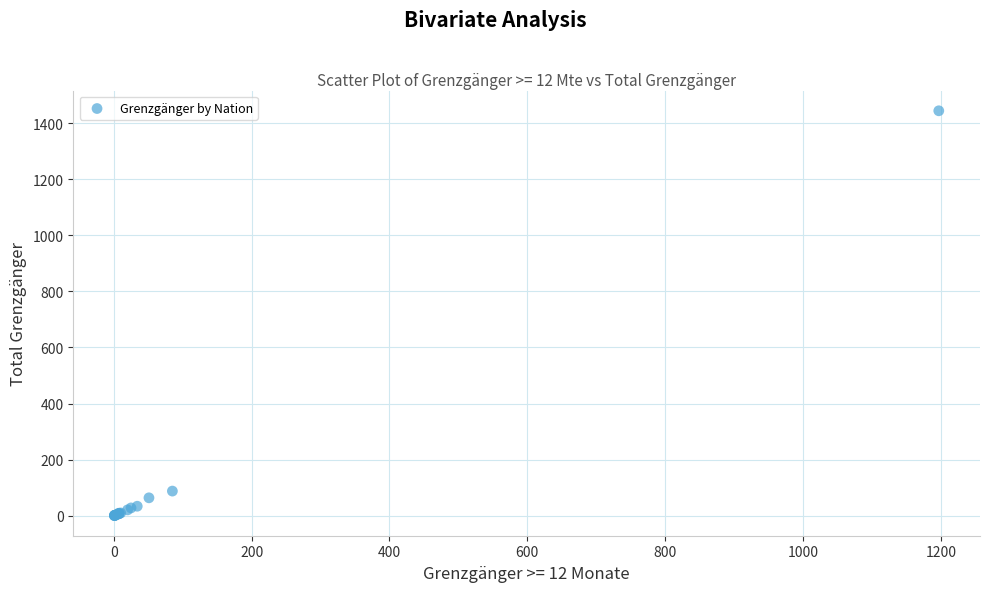

What Y value in the scatter plot is closest to 722?

88